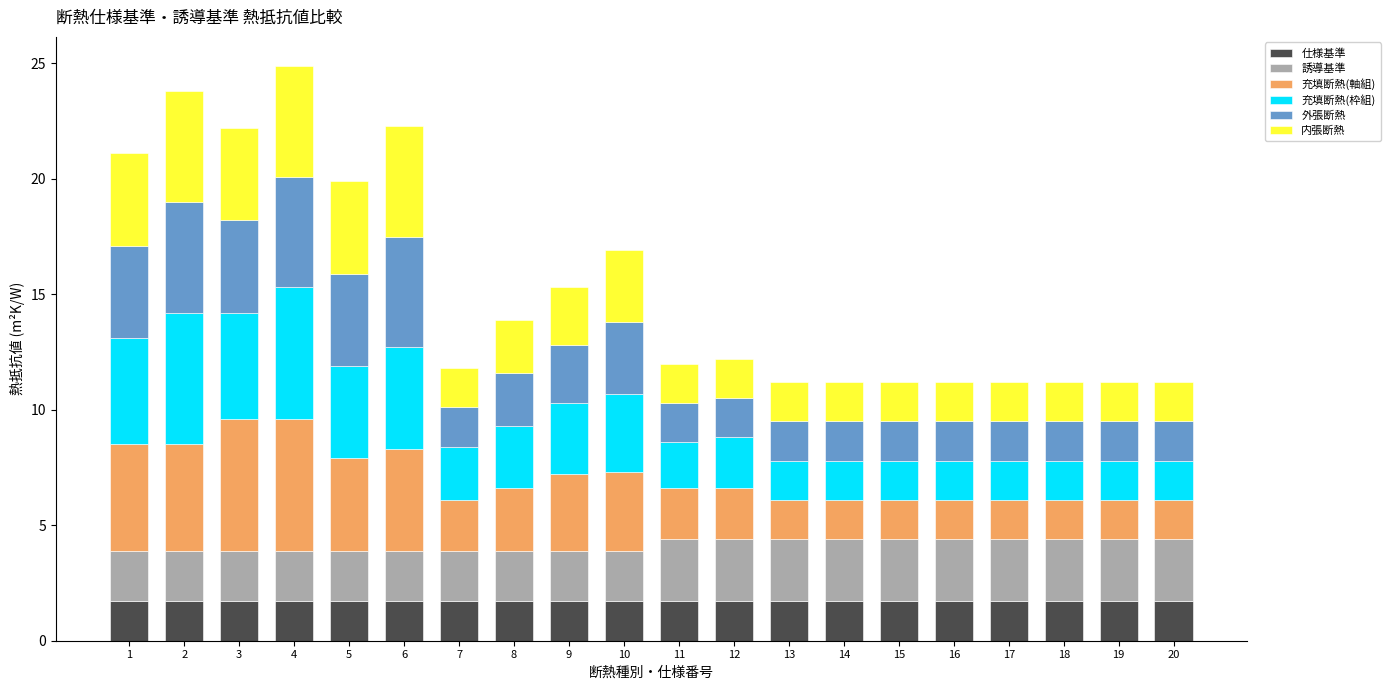

What are all the series names shown in the legend?

仕様基準, 誘導基準, 充填断熱(軸組), 充填断熱(枠組), 外張断熱, 内張断熱